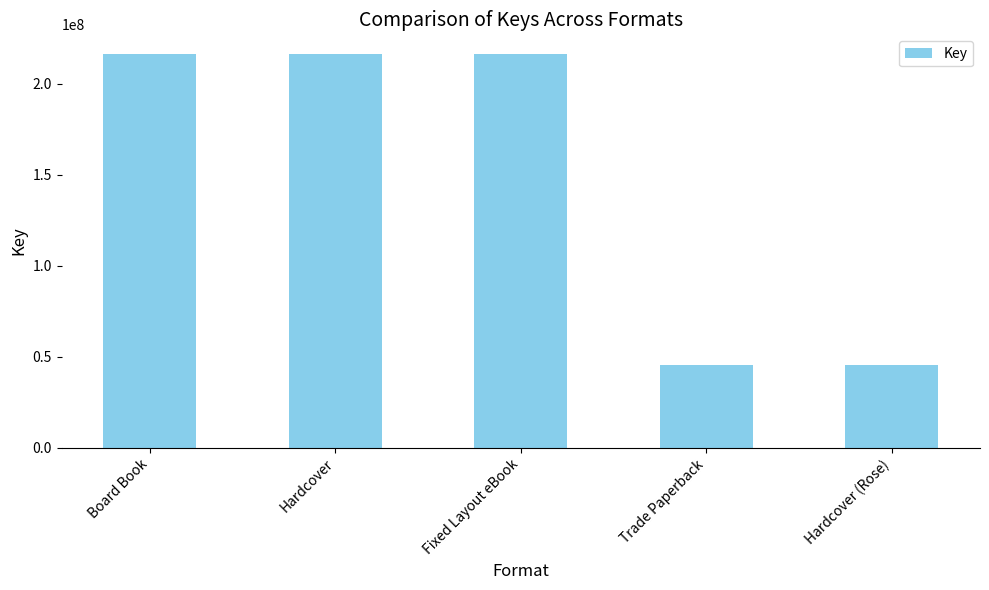

Reading left to right, transcribe all the data shown in this chart.

216188620	216188620	216188620	45380372	45380372